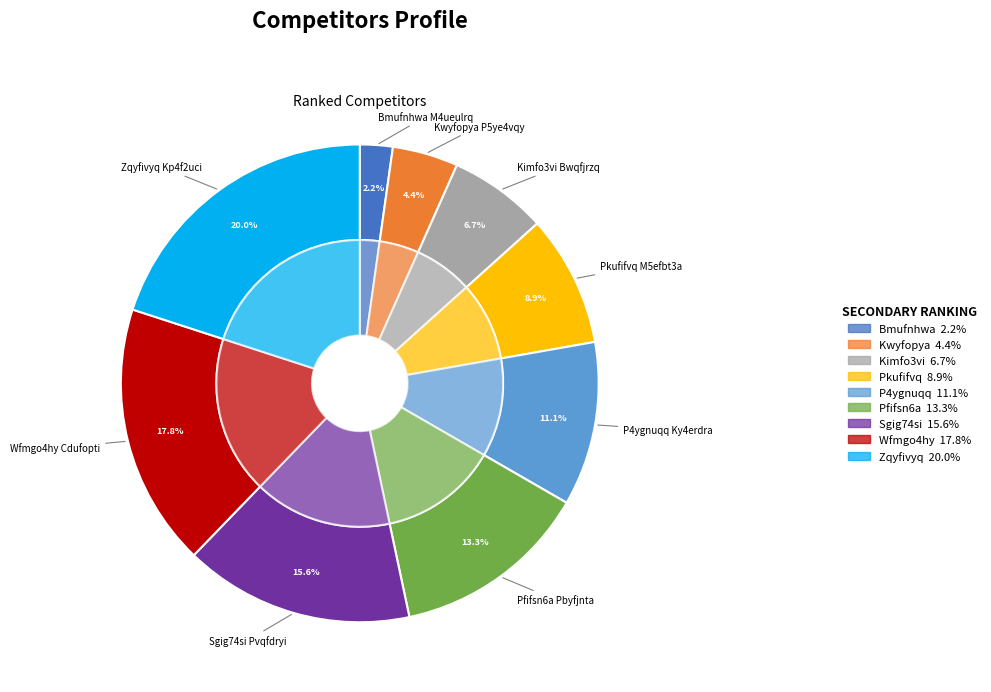

To the nearest percent, what is the combined percentage of Zqyfivyq Kp4f2uci and Pkufifvq M5efbt3a?

29%